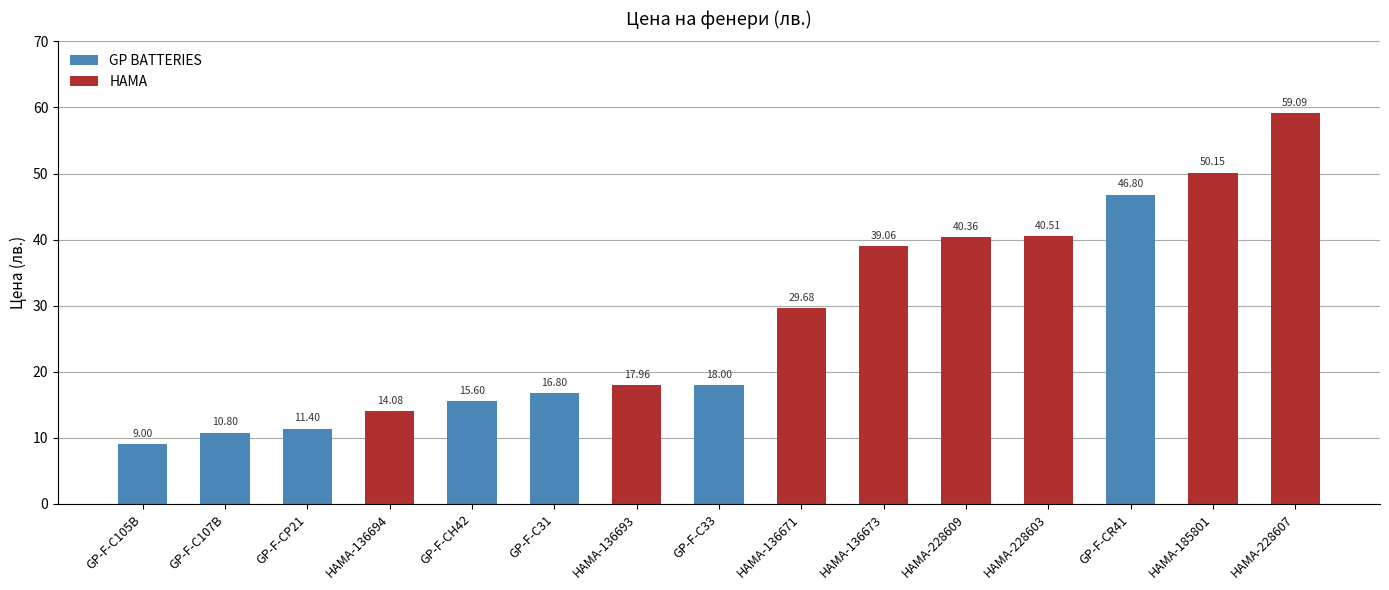

At which category does the chart reach its minimum across all series?

GP-F-C105B